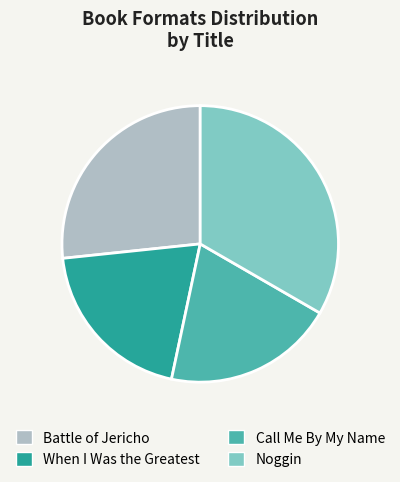

Combined, do Noggin and Call Me By My Name account for over 50%?

Yes